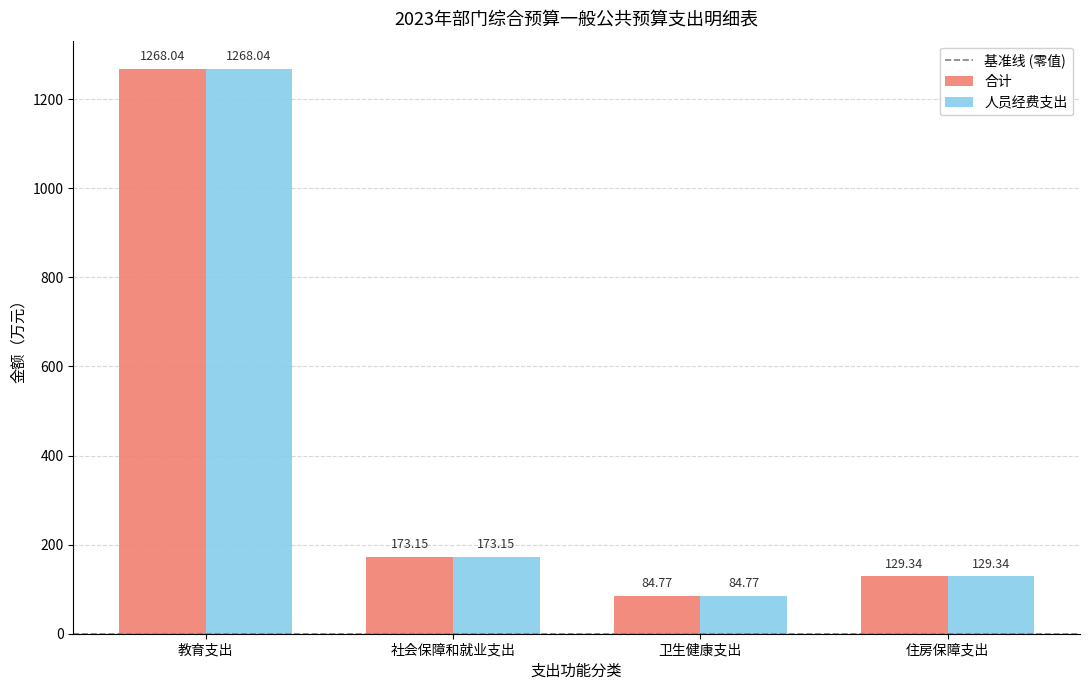

What is the difference between the second highest and second lowest values in the 合计 series?

43.8